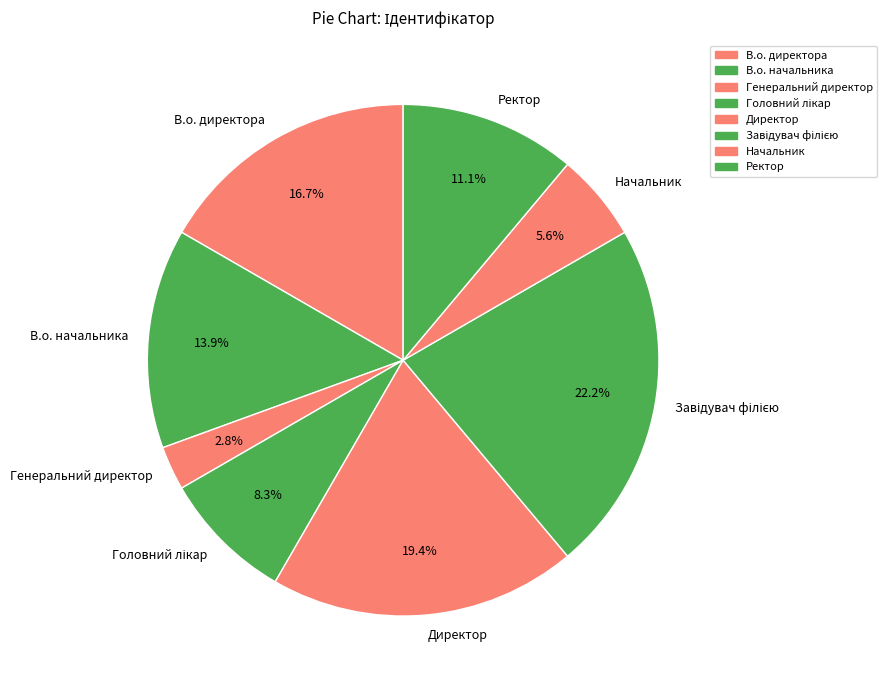

To the nearest percent, what is the combined percentage of В.о. директора and Начальник?

22%